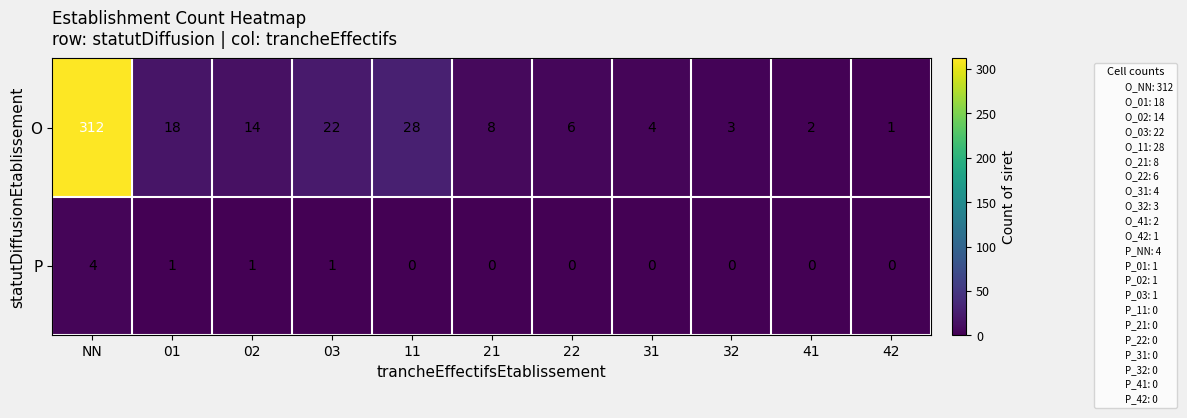

Between 21 and 22, which series saw the biggest shift?

O